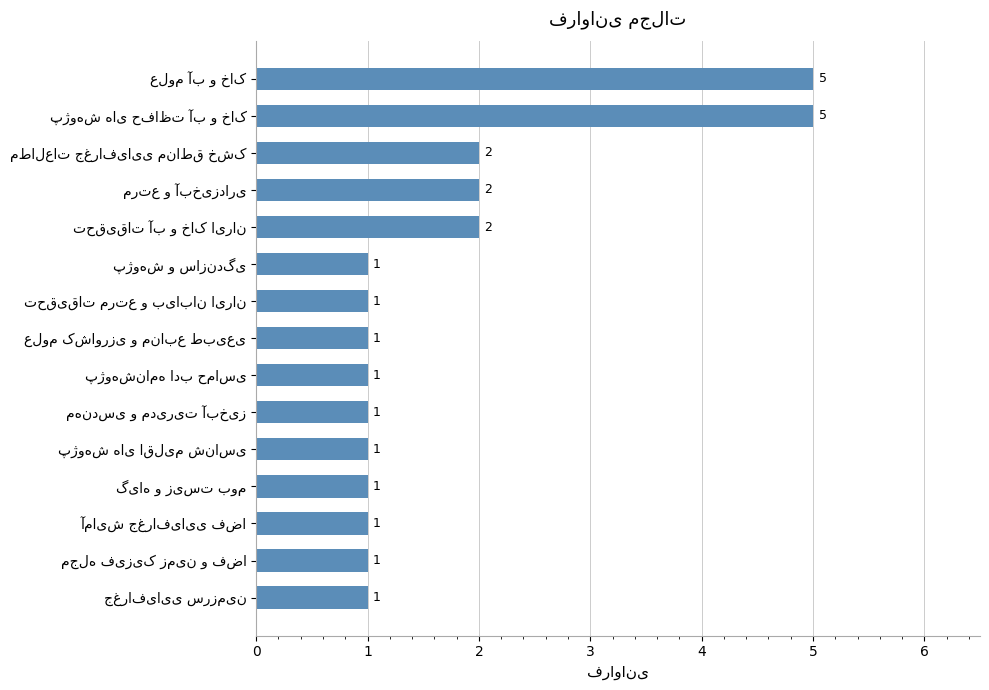

What is the difference between the maximum and minimum values?

4